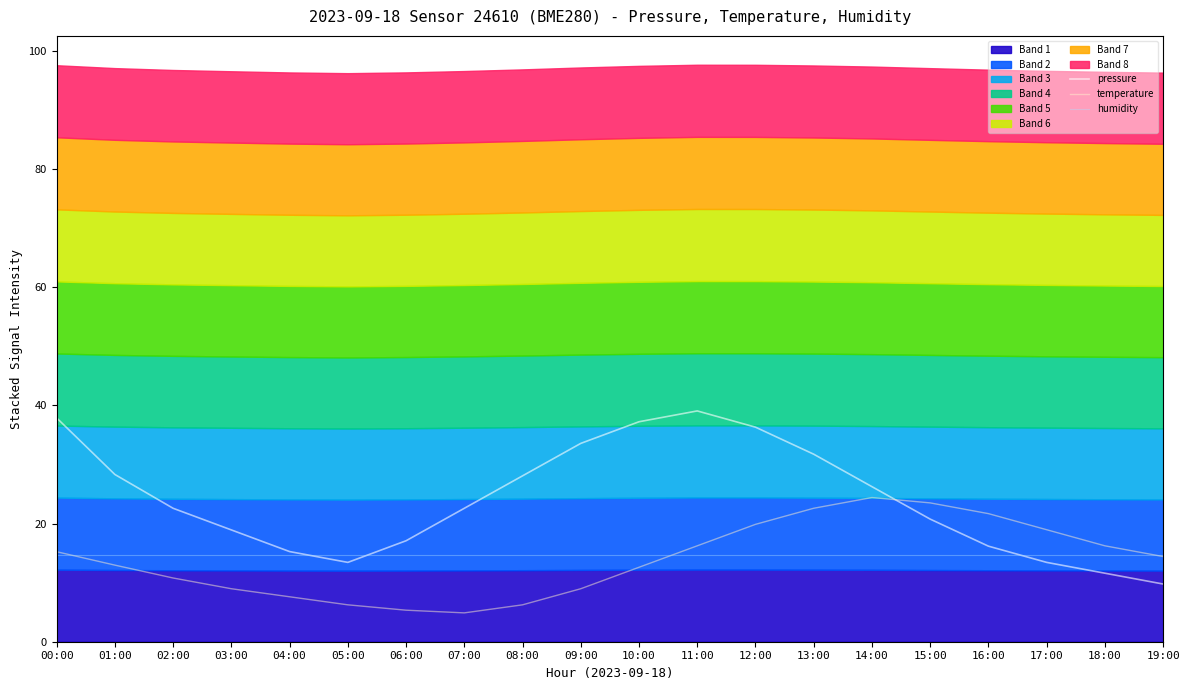

Is the value of humidity at 14:00 greater than the value of temperature at 17:00?

No